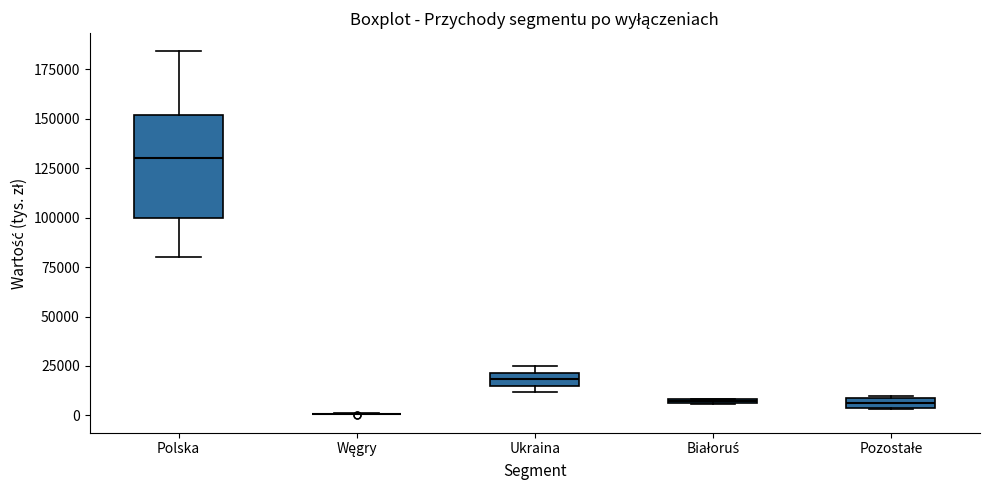

Which box is the tallest, from its lower edge to its upper edge?

Polska